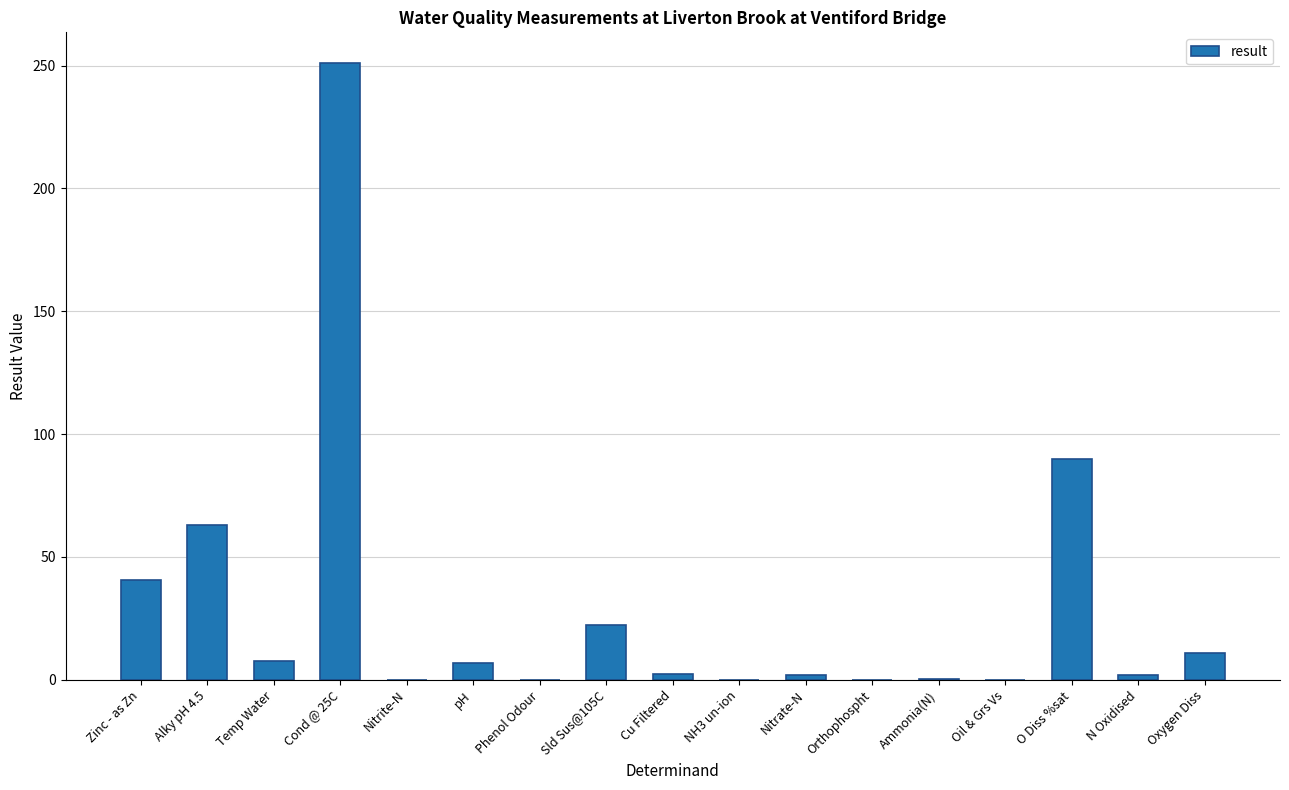

Count the number of categories in the chart.

17